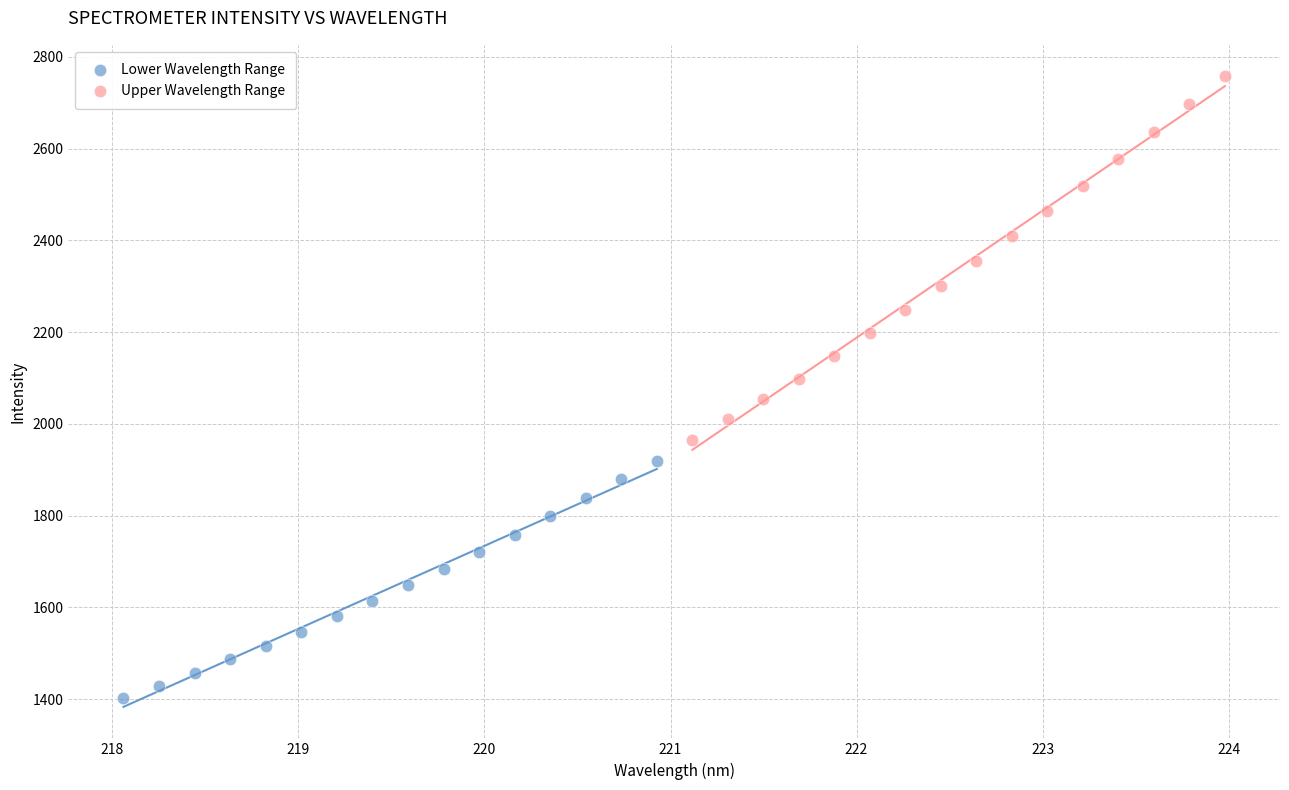

Which series reaches the minimum Y coordinate?

Lower Wavelength Range